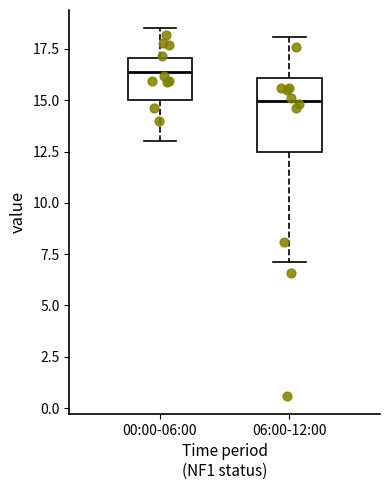

Reading left to right, transcribe this box plot: for each box, give where its median line is, the range the box spans, and where its two whiskers end, as read against the y-axis. The values are not printed on the chart, so give them approximately, as read against the axis.

00:00-06:00: median 16.5, box 15.0 to 17.0, whiskers 13.0 to 18.5
06:00-12:00: median 15.0, box 12.5 to 16.0, whiskers 7.0 to 18.0